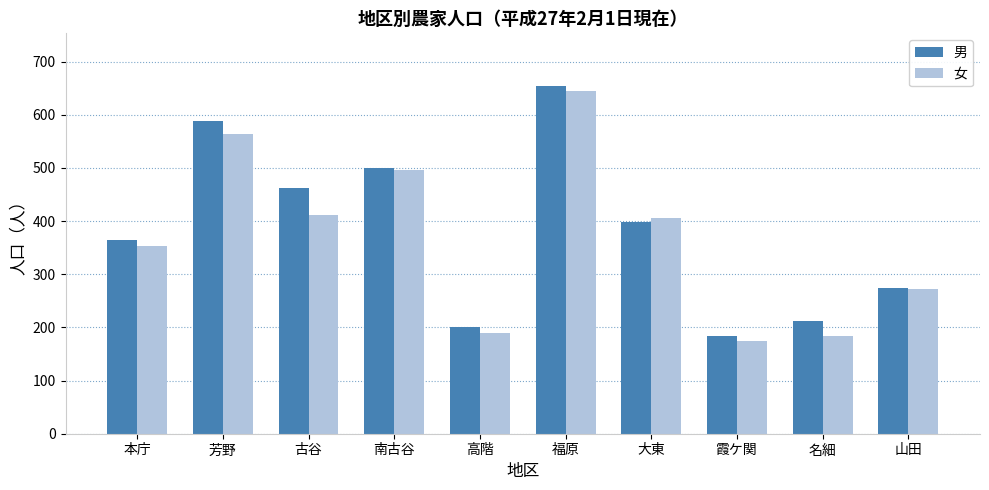

Count the number of categories in the chart.

10